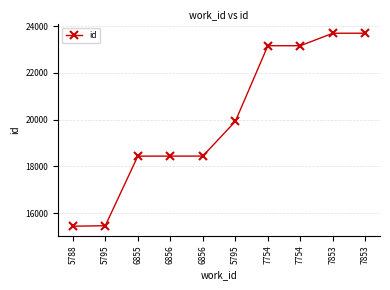

Is this an area chart (filled region under the line)?

No